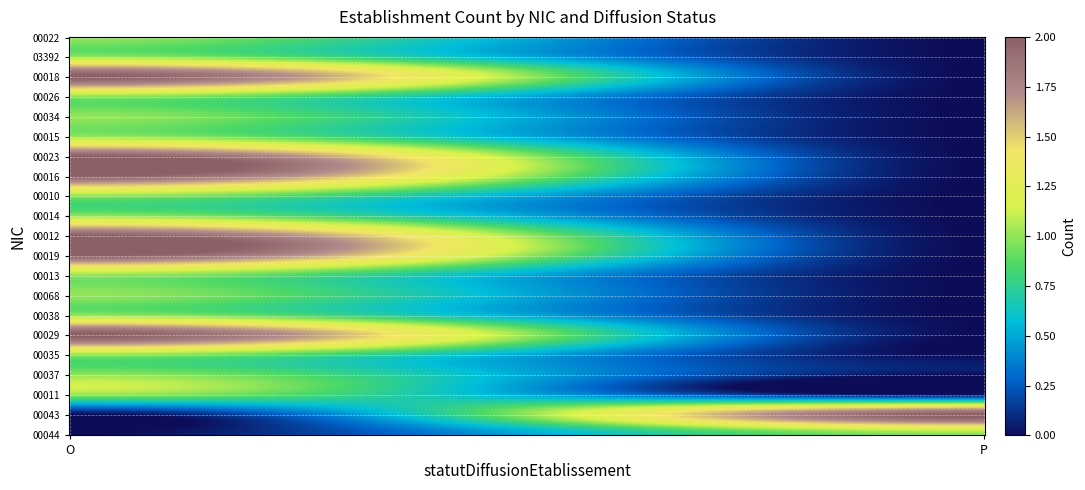

The value of 00012 at P is -1. True or false?

False